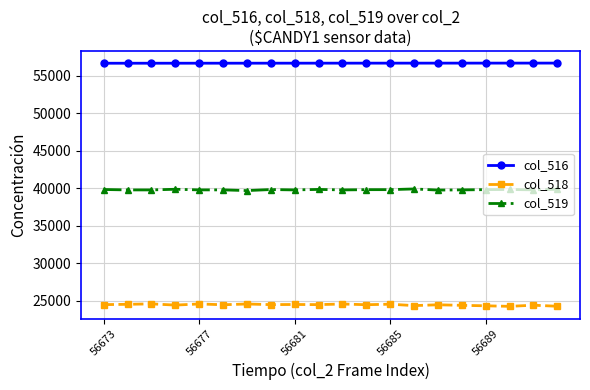

What is the value of the col_518 point at the 14th from the left?

24325